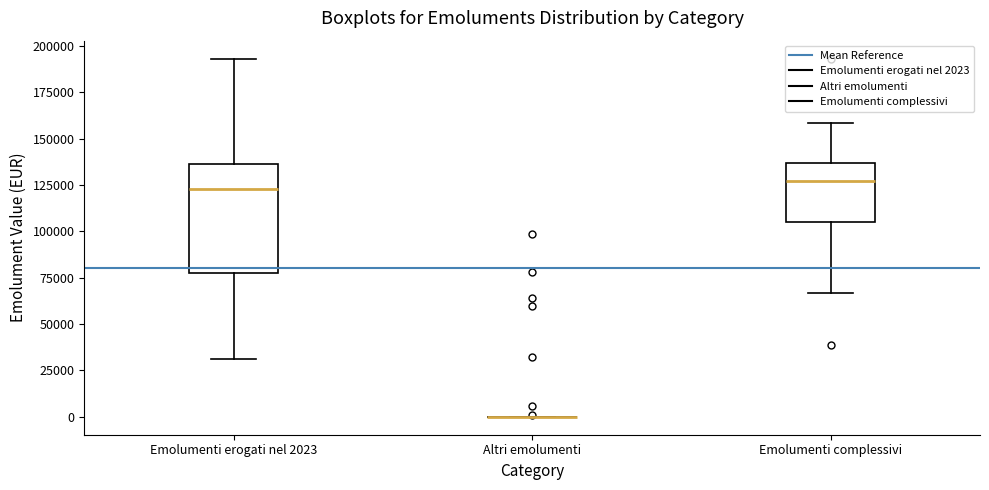

Reading left to right, transcribe this box plot: for each box, give where its median line is, the range the box spans, and where its two whiskers end, as read against the y-axis. The values are not printed on the chart, so give them approximately, as read against the axis.

Emolumenti erogati nel 2023: median 125000, box 80000 to 135000, whiskers 30000 to 195000
Altri emolumenti: box collapsed to a line at 0, whiskers 0 to 0
Emolumenti complessivi: median 125000, box 105000 to 135000, whiskers 65000 to 160000